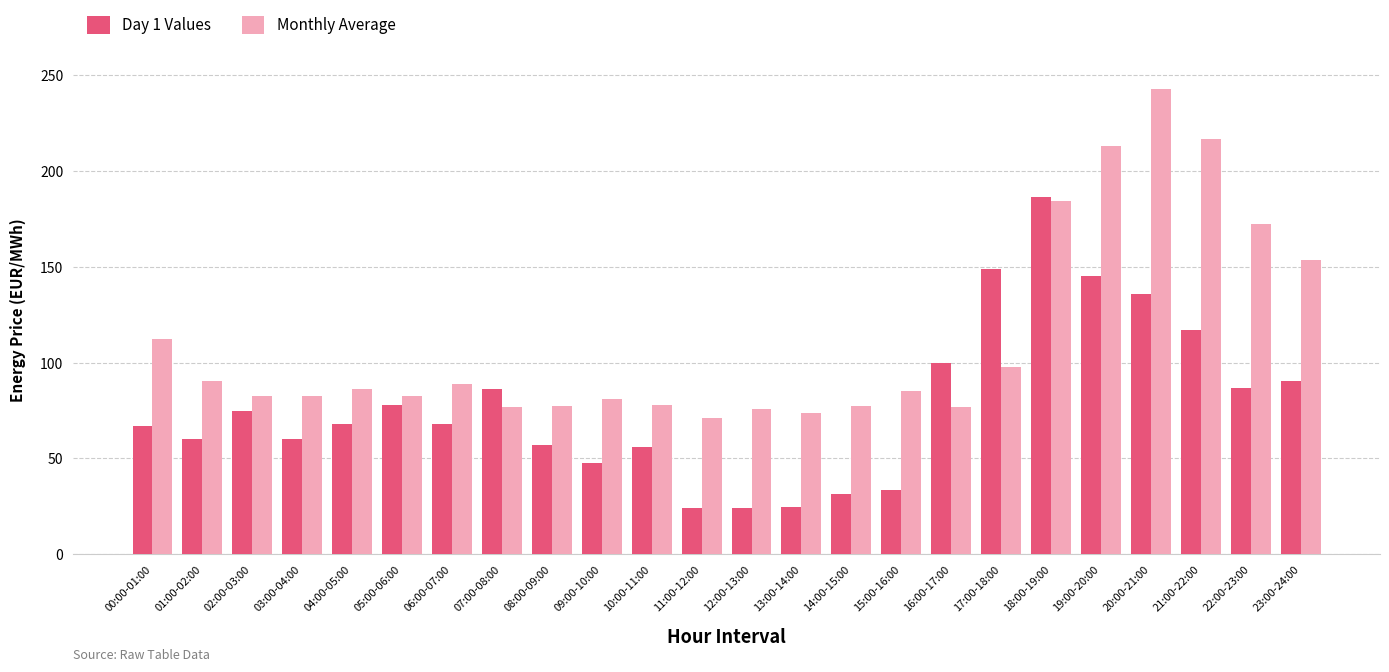

What position from the right is 08:00-09:00?

16